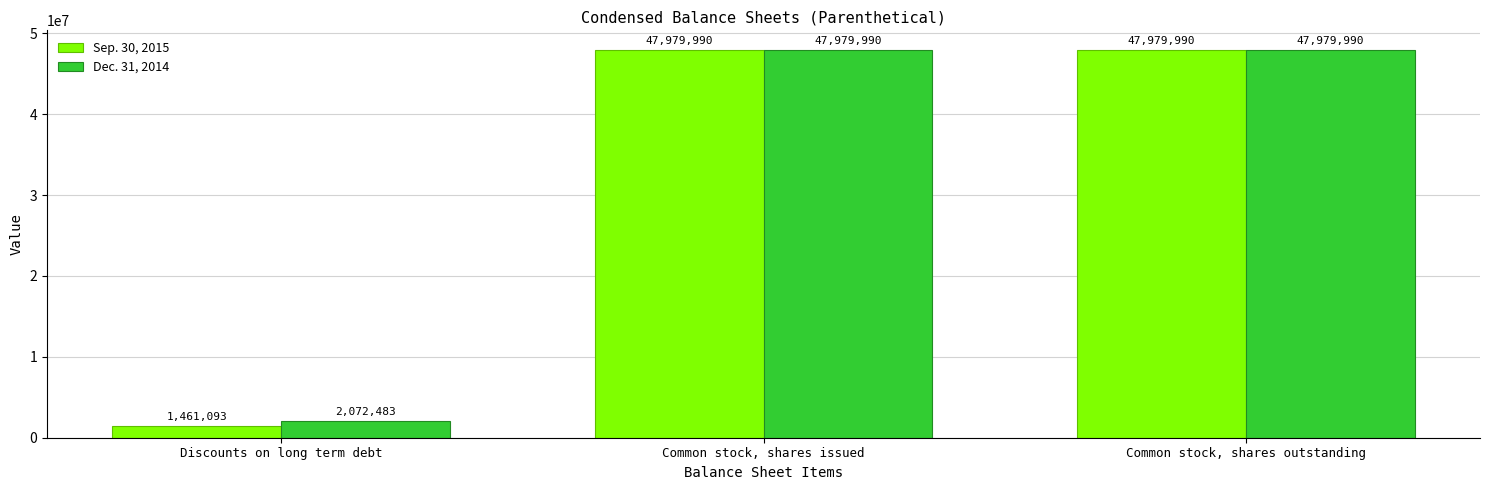

What is the total value across all series at Common stock, shares issued?

95959980